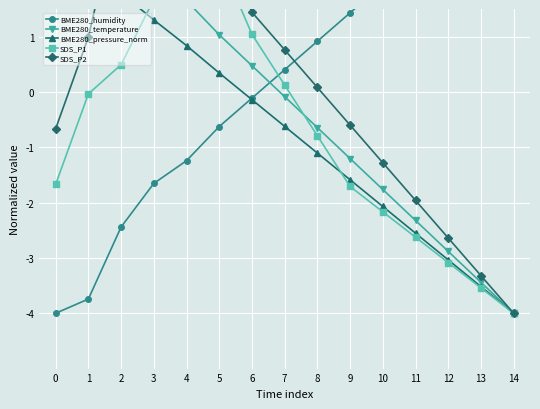

Which series has the largest range (max minus min)?

BME280_humidity